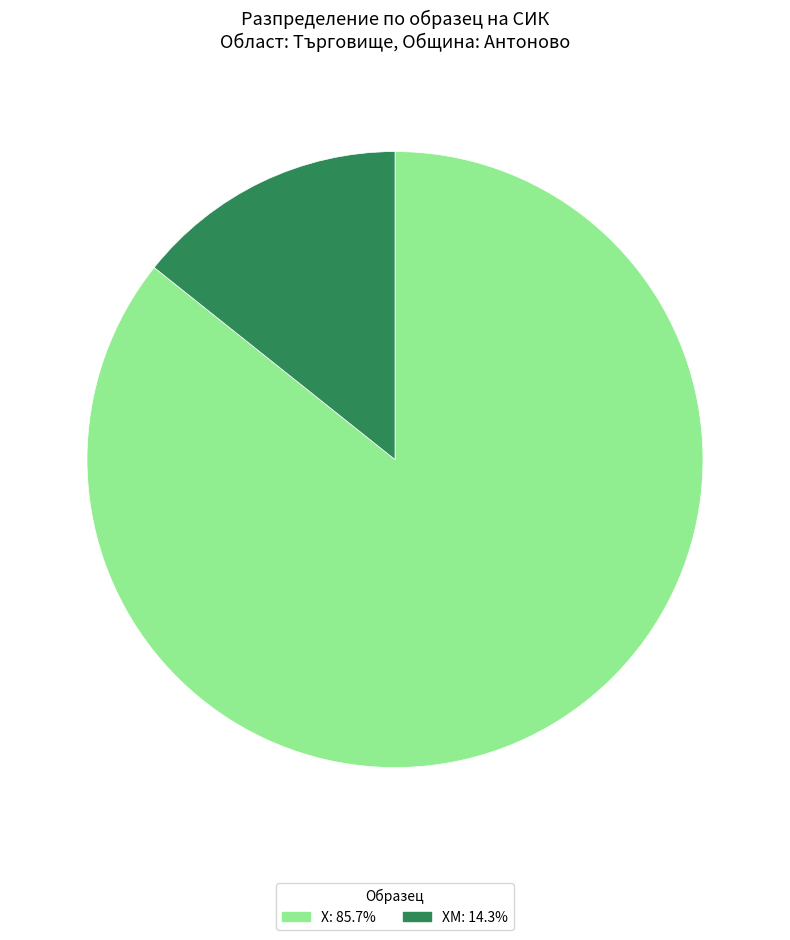

Count the number of slices in the pie.

2